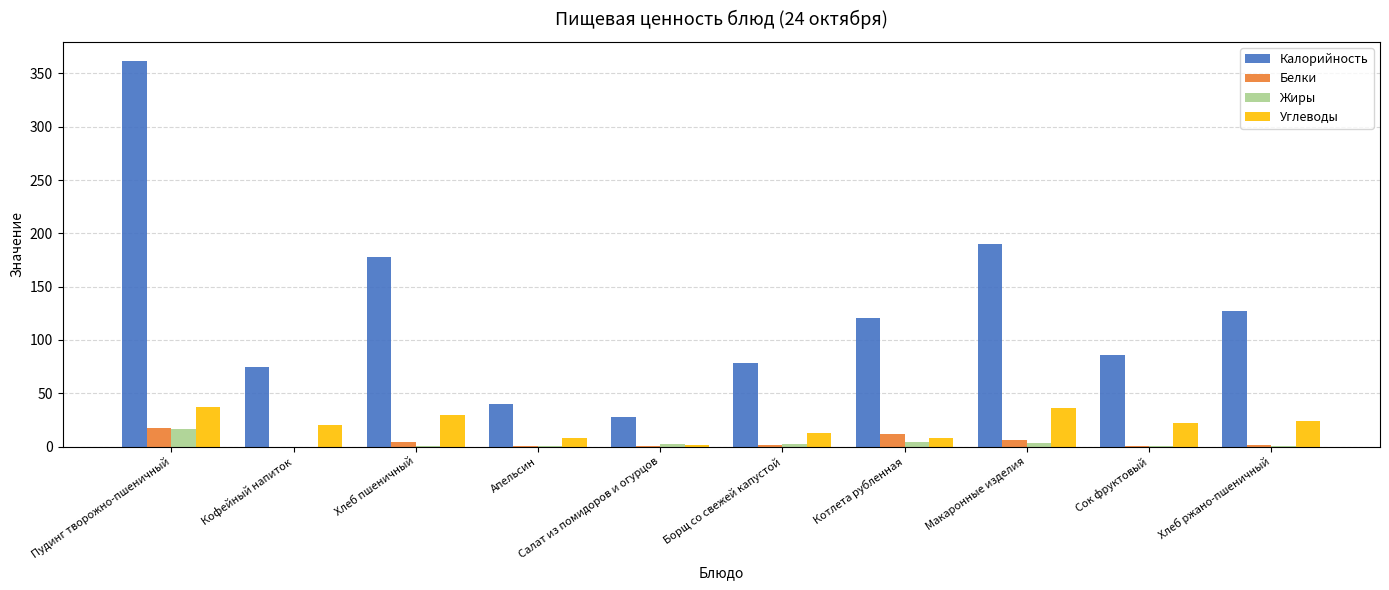

What are all the series names shown in the legend?

Калорийность, Белки, Жиры, Углеводы